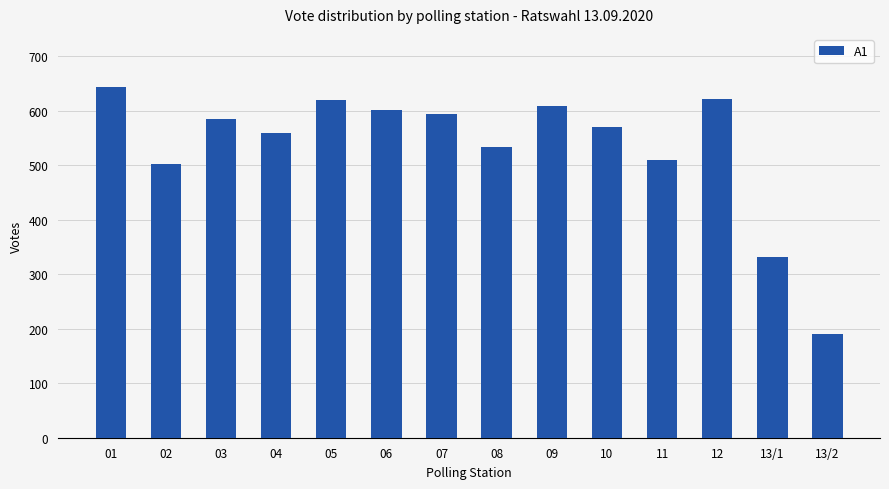

What is the label of the 7th bar from the left?

07